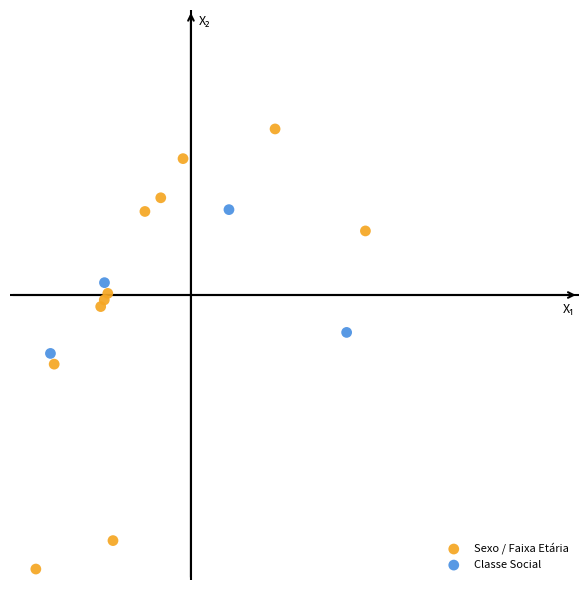

Which series has the widest spread of Y values?

Sexo / Faixa Etária